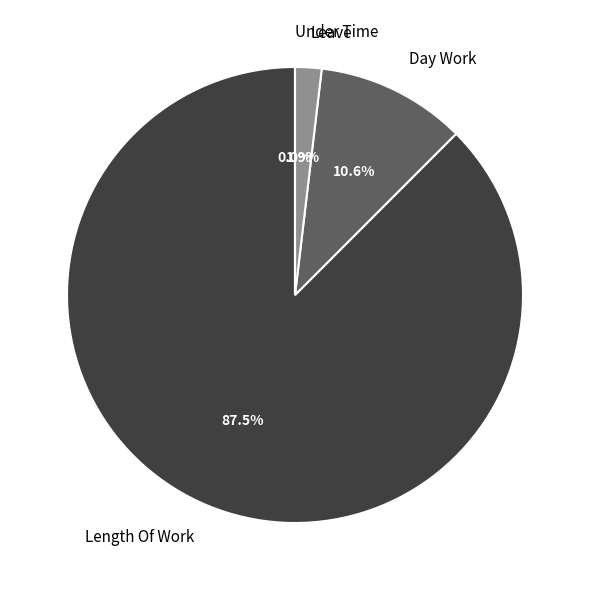

To the nearest percent, what percentage of the pie is Length Of Work?

88%